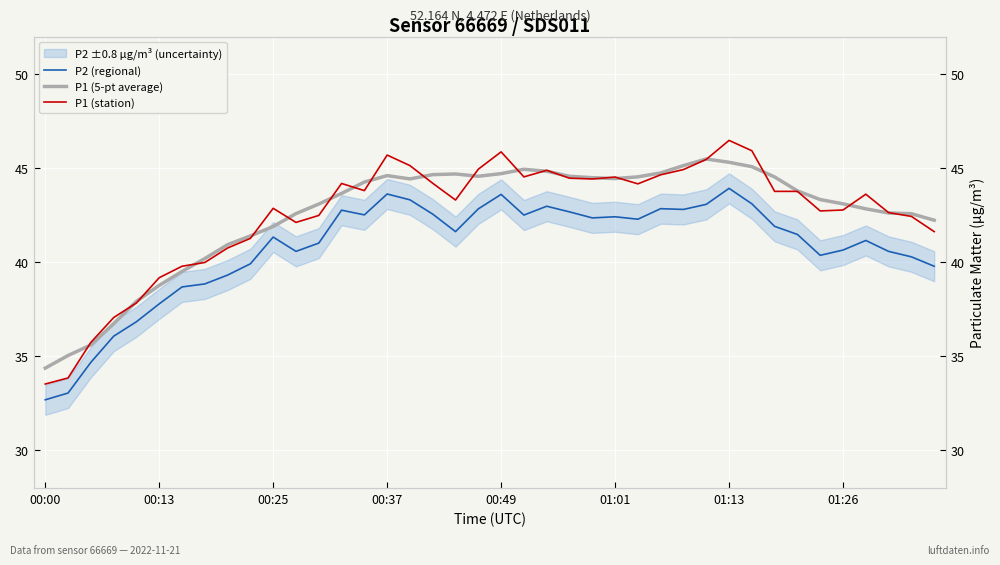

Count the number of categories in the chart.

40